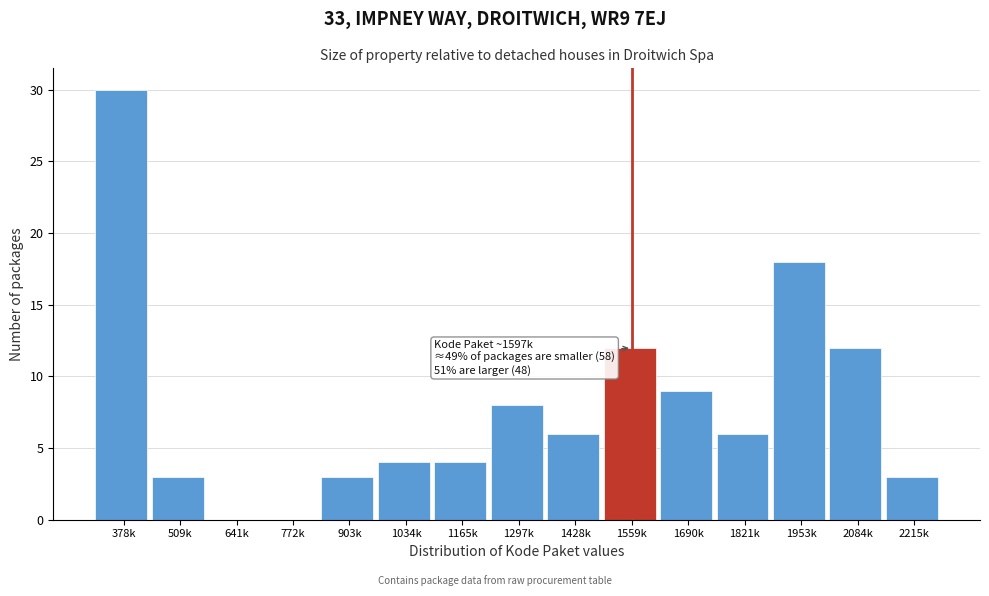

Reading left to right, transcribe all the data shown in this chart.

378k=30	509k=3	641k=0	772k=0	903k=3	1034k=4	1165k=4	1297k=8	1428k=6	1559k=12	1690k=9	1821k=6	1953k=18	2084k=12	2215k=3